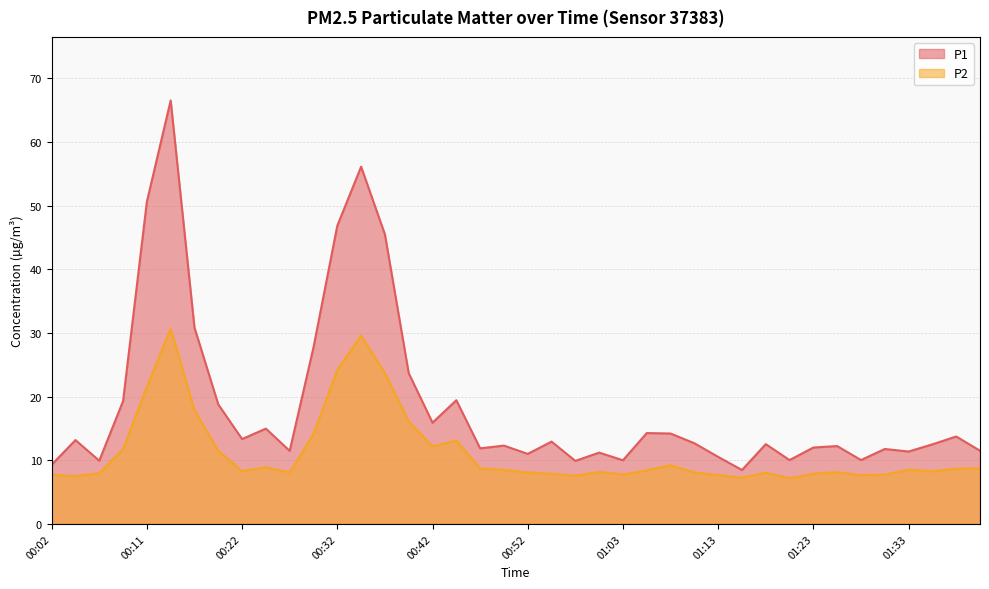

Which category has the lowest value across all series?

01:20